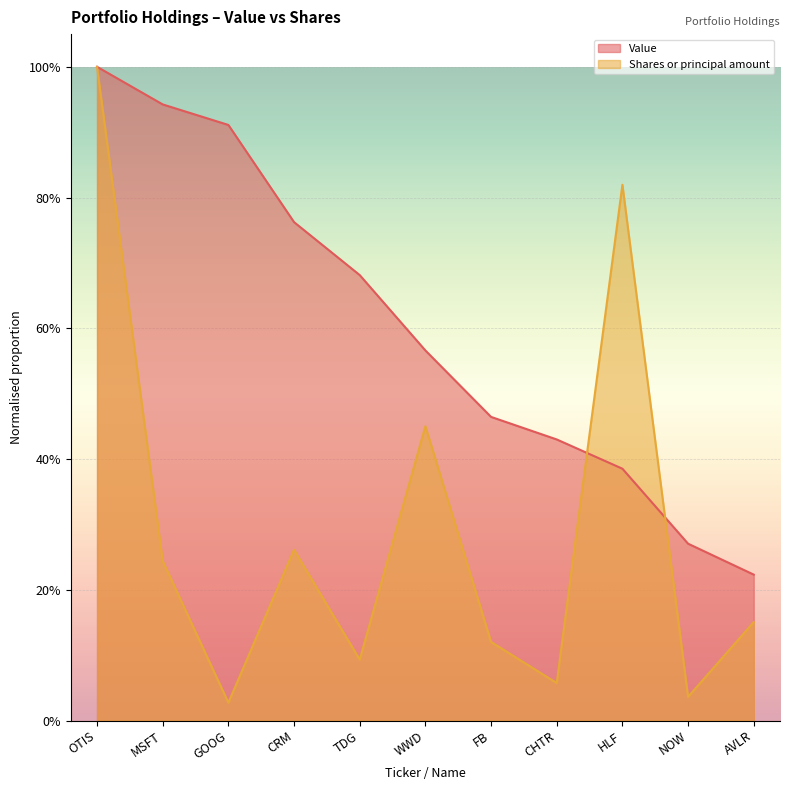

What is the approximate value of Value at OTIS?

1.0